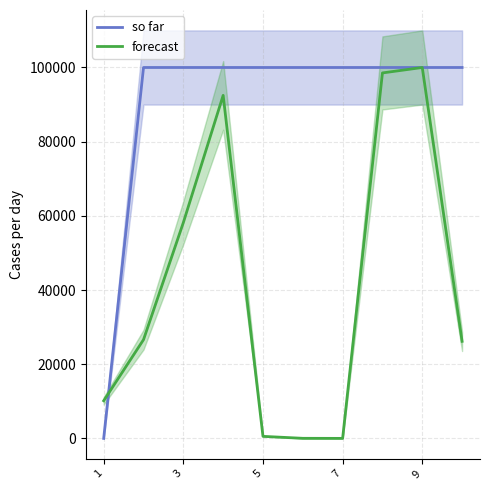

List the series in order of their peak value, lowest first.

so far, forecast